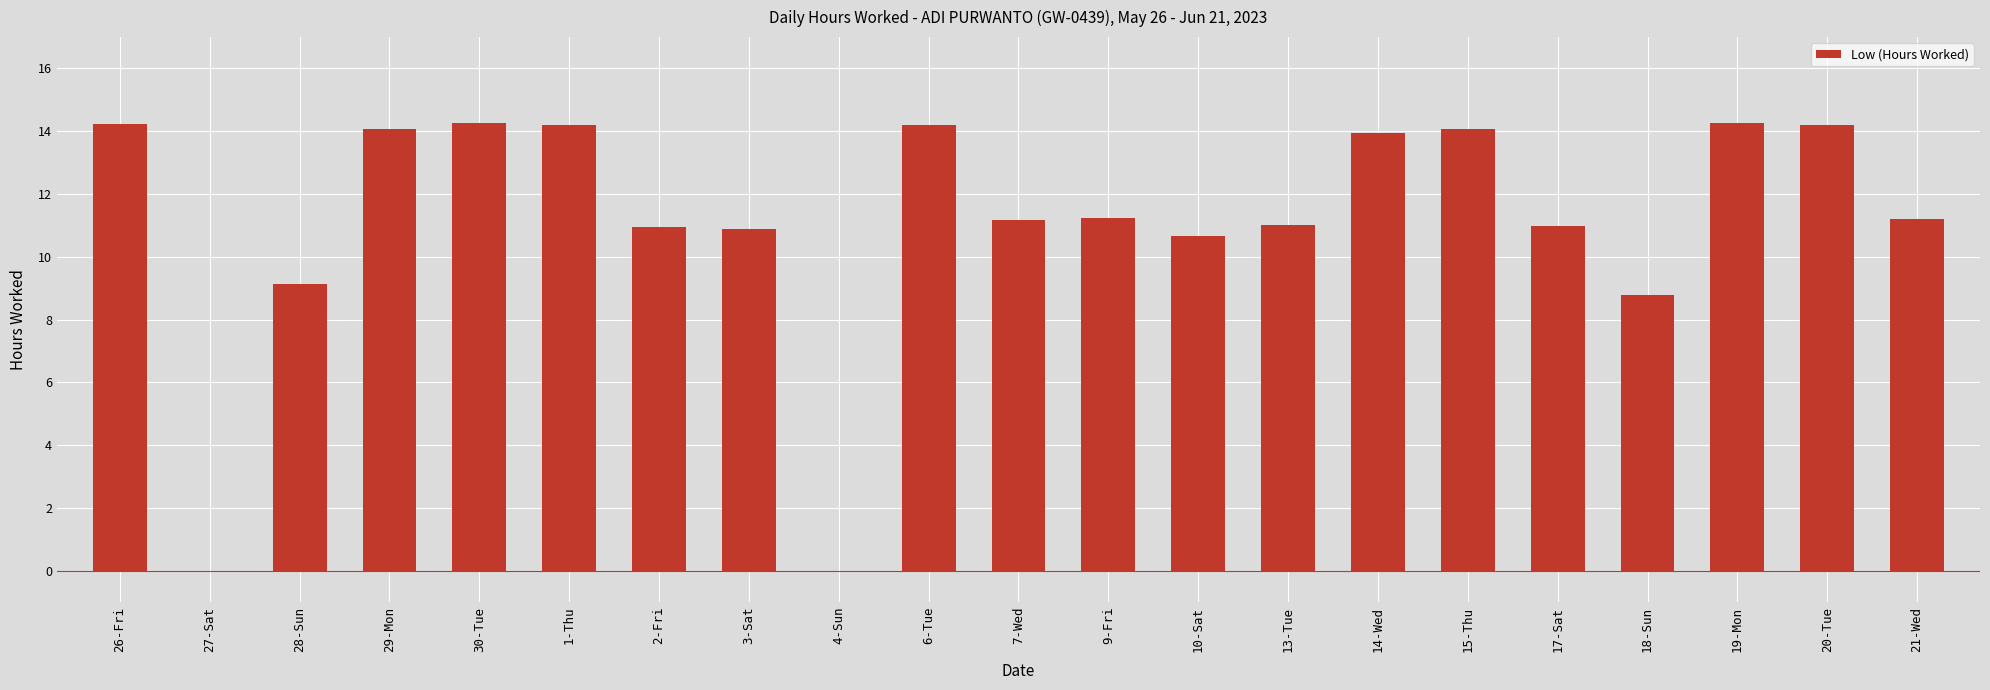

What is the change in value from 3-Sat to 4-Sun?

-10.9